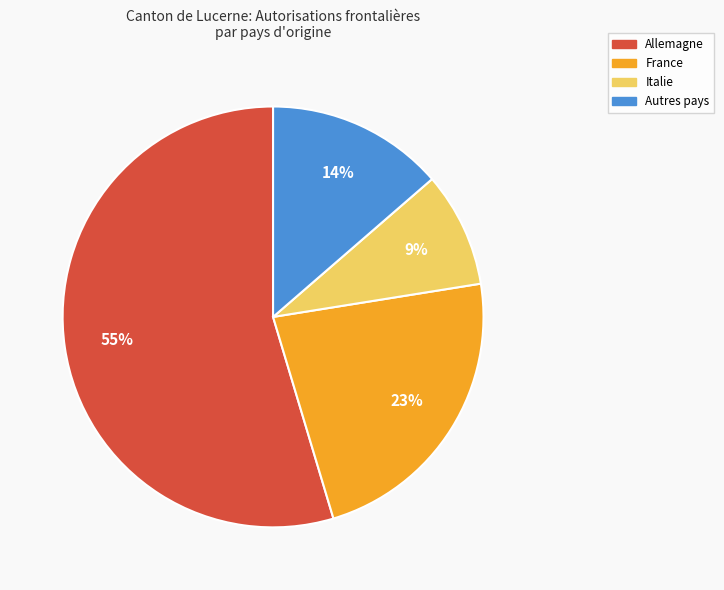

To the nearest percent, what is the difference between the largest and smallest slice percentages?

46%